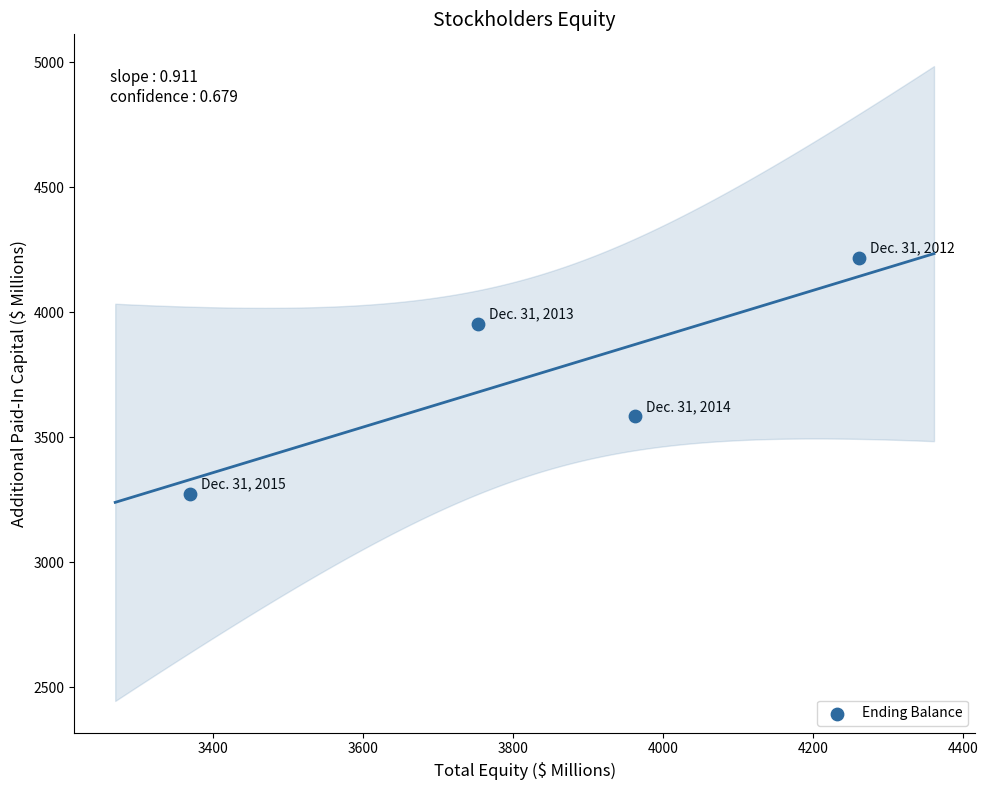

What Y value in the scatter plot is closest to 3744?

3583.9